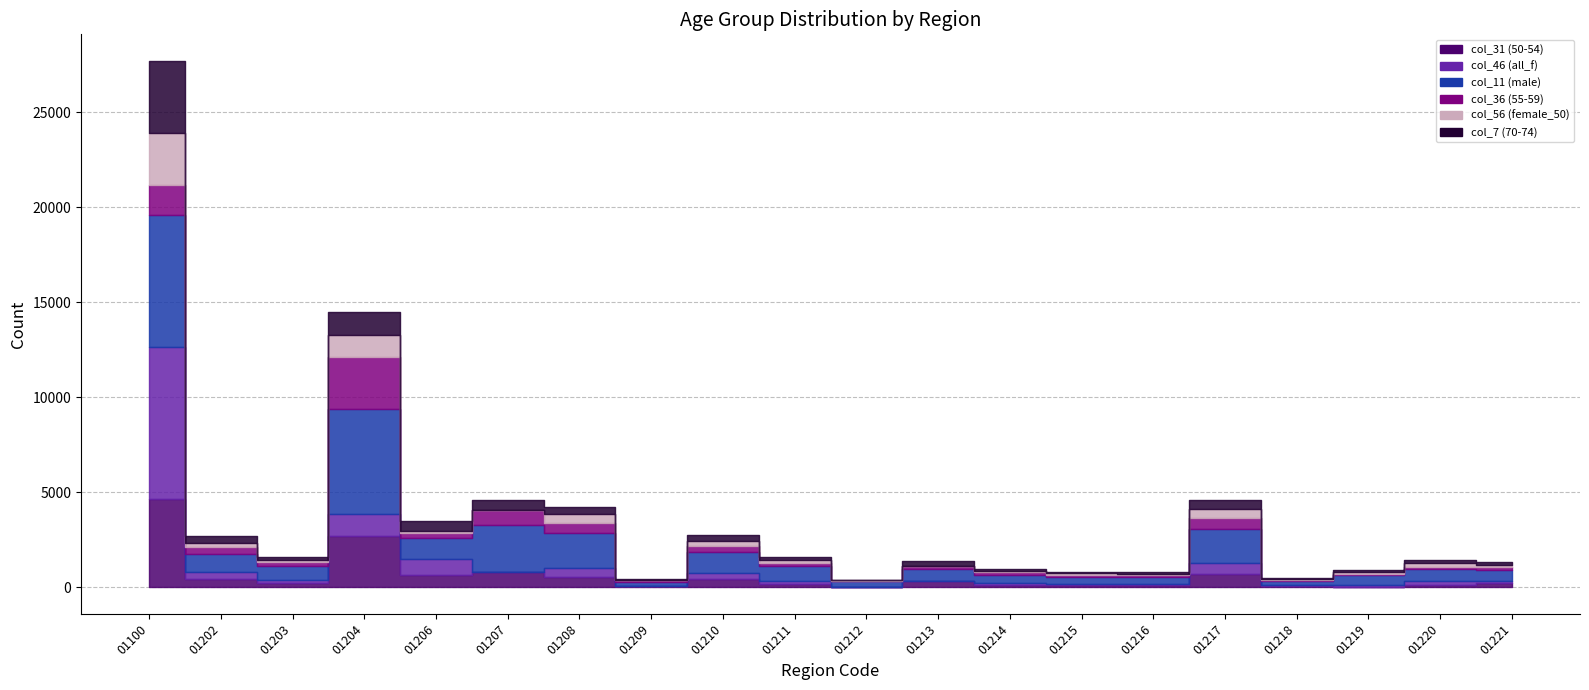

List the series in order of their peak value, lowest first.

col_36 (55-59), col_56 (female_50), col_7 (70-74), col_31 (50-54), col_11 (male), col_46 (all_f)